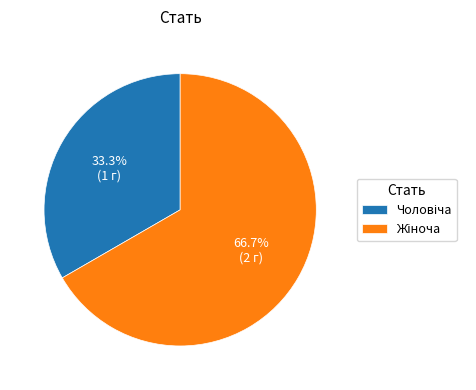

Is there a majority slice in this chart?

Yes